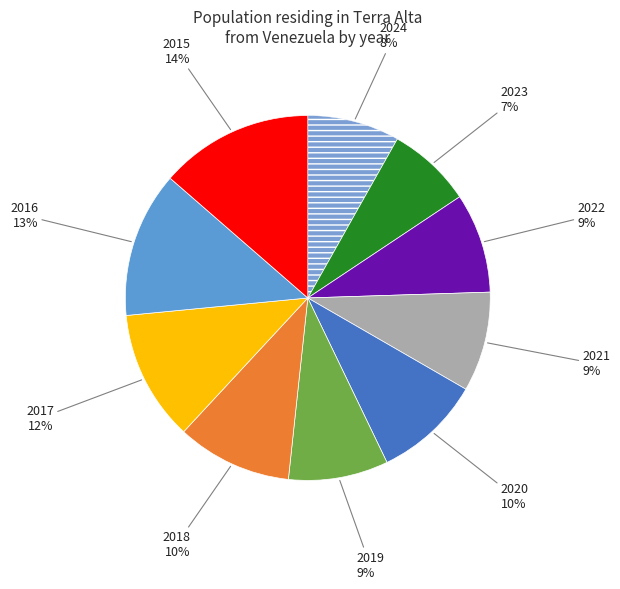

Is there any slice that represents more than half of the pie?

No